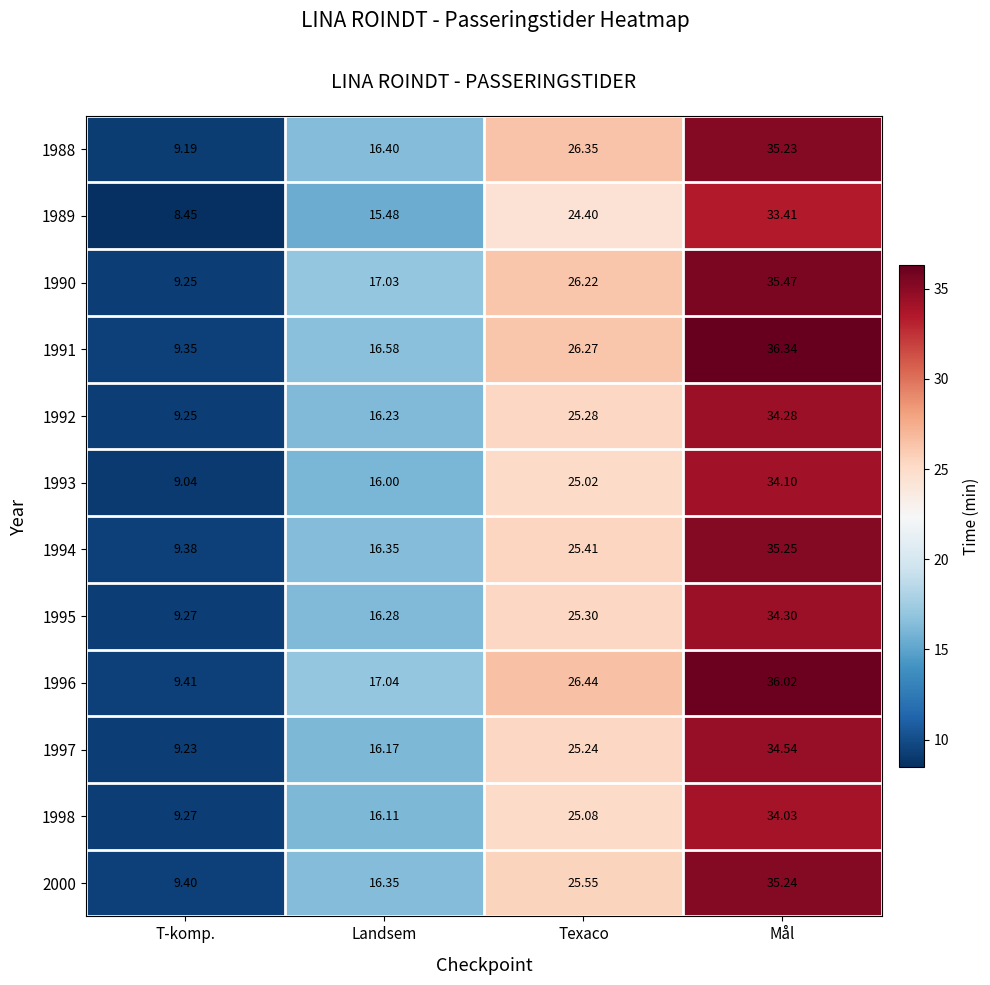

Is the value of 1992 at T-komp. greater than the value of 1998 at Landsem?

No